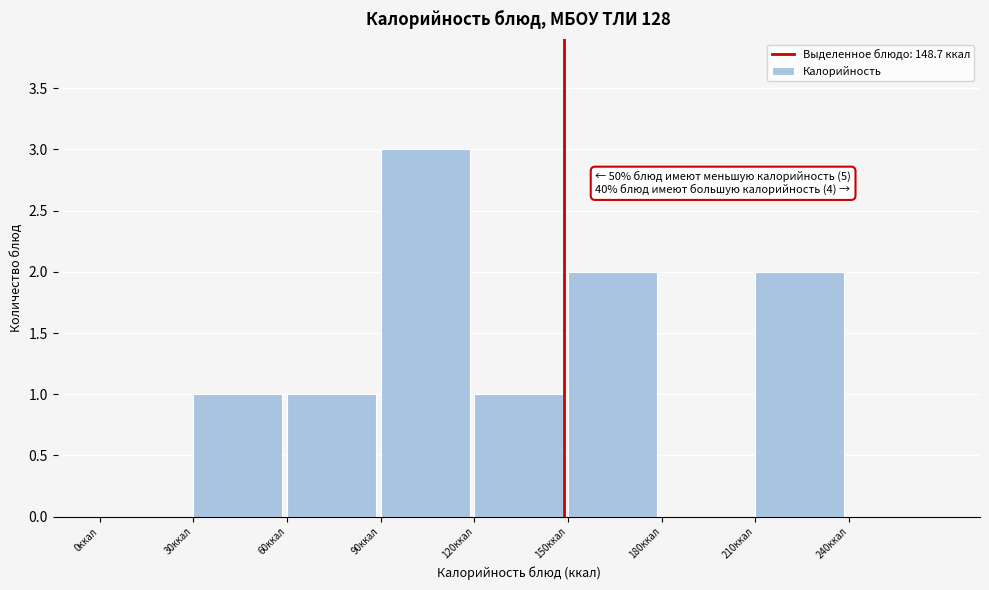

Which range on the x-axis has the tallest bar?

90 to 120